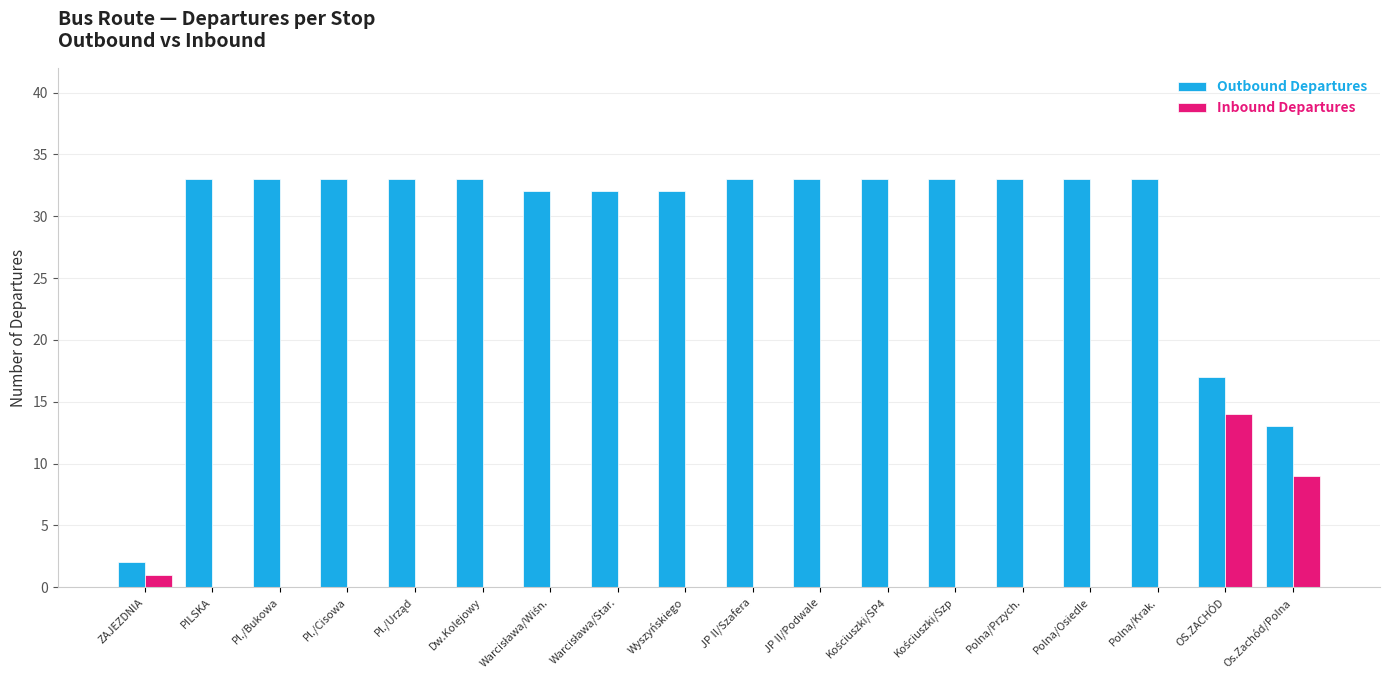

Is the value of Inbound Departures at JP II/Podwale greater than the value of Outbound Departures at Polna/Osiedle?

No